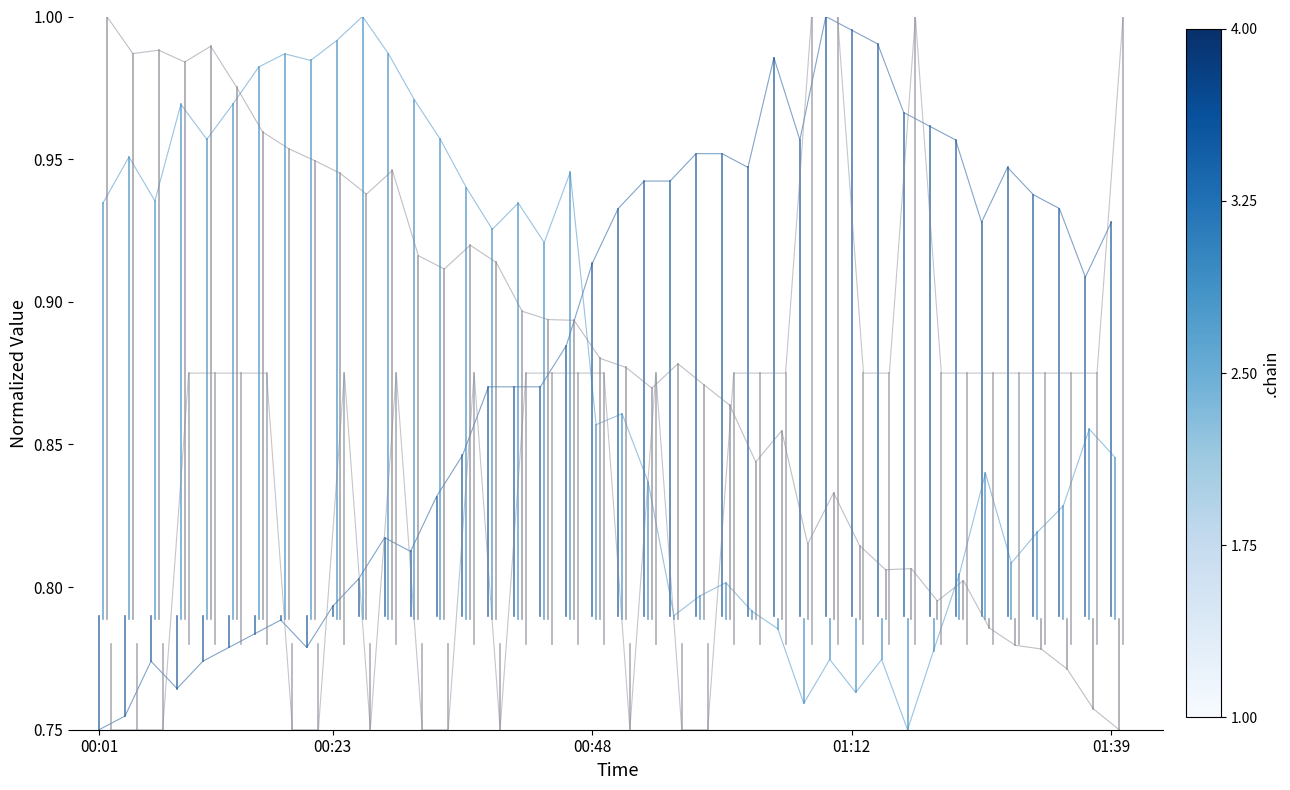

Between 10 and 37, which is larger?

37